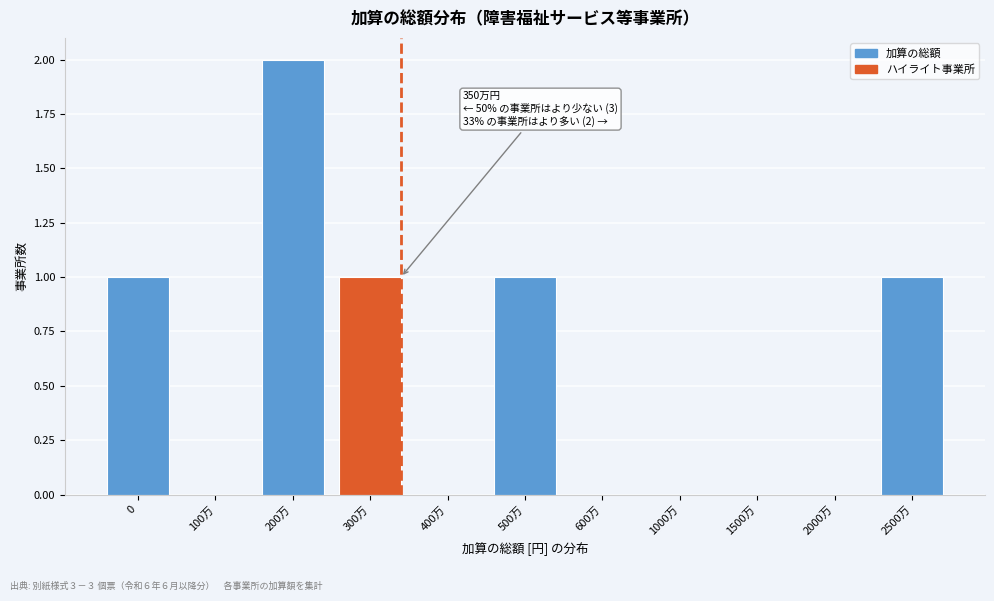

Reading left to right, list all the values displayed in this chart.

0=1	100万=0	200万=2	300万=1	400万=0	500万=1	600万=0	1000万=0	1500万=0	2000万=0	2500万=1